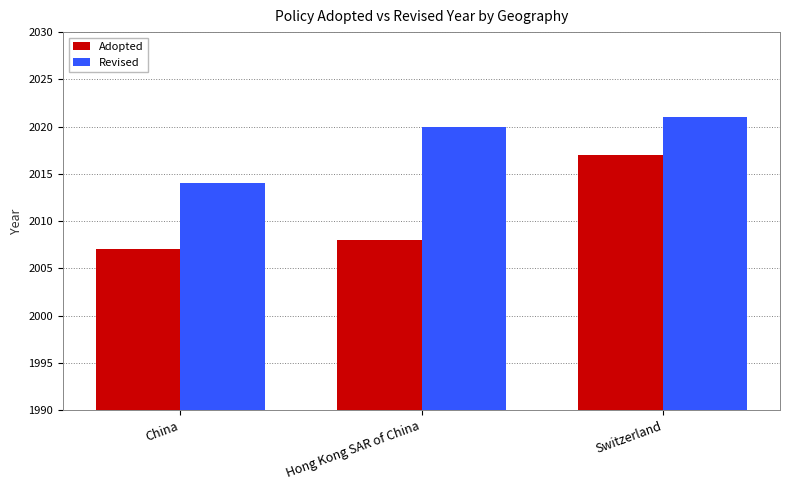

What is the maximum value shown in the chart?

2021